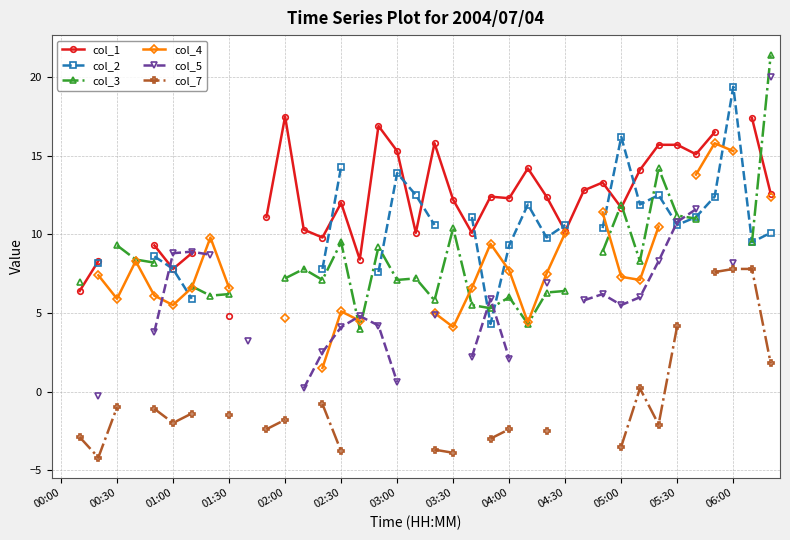

Does the chart have visible grid lines?

Yes